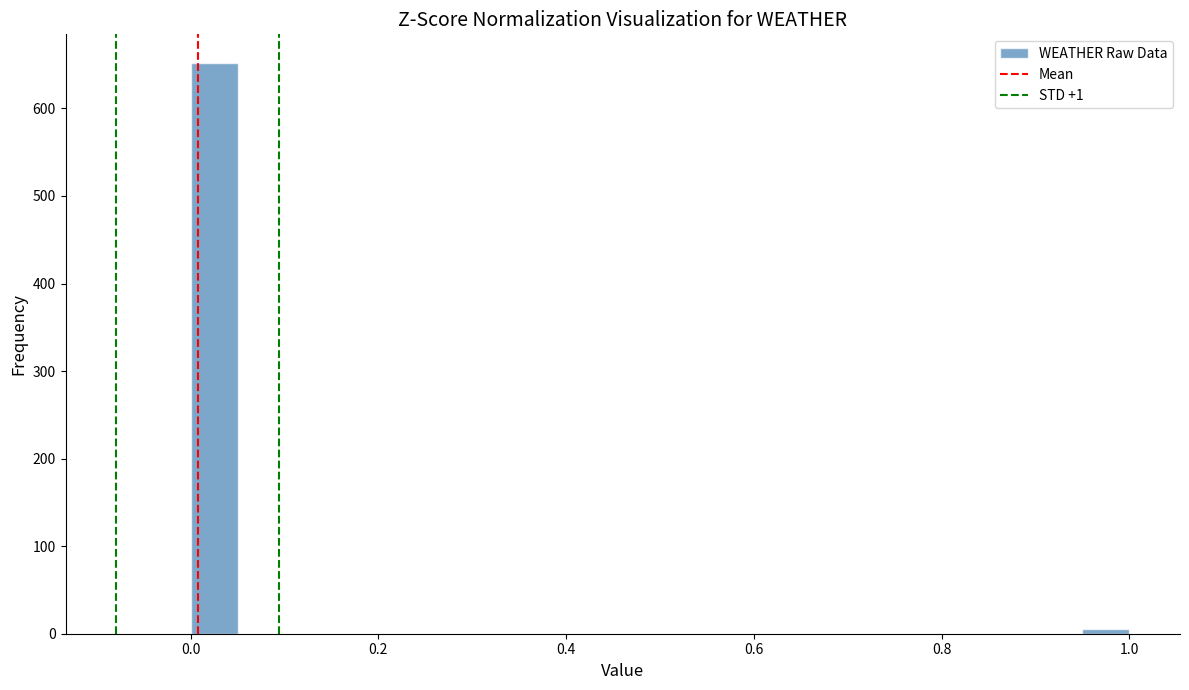

Read against the x-axis, roughly where is the centre of the tallest bar?

0.02